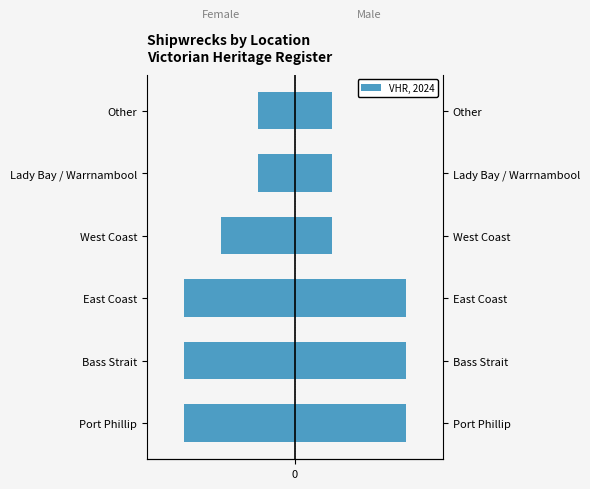

What is the minimum value for OVH, Left?

-3